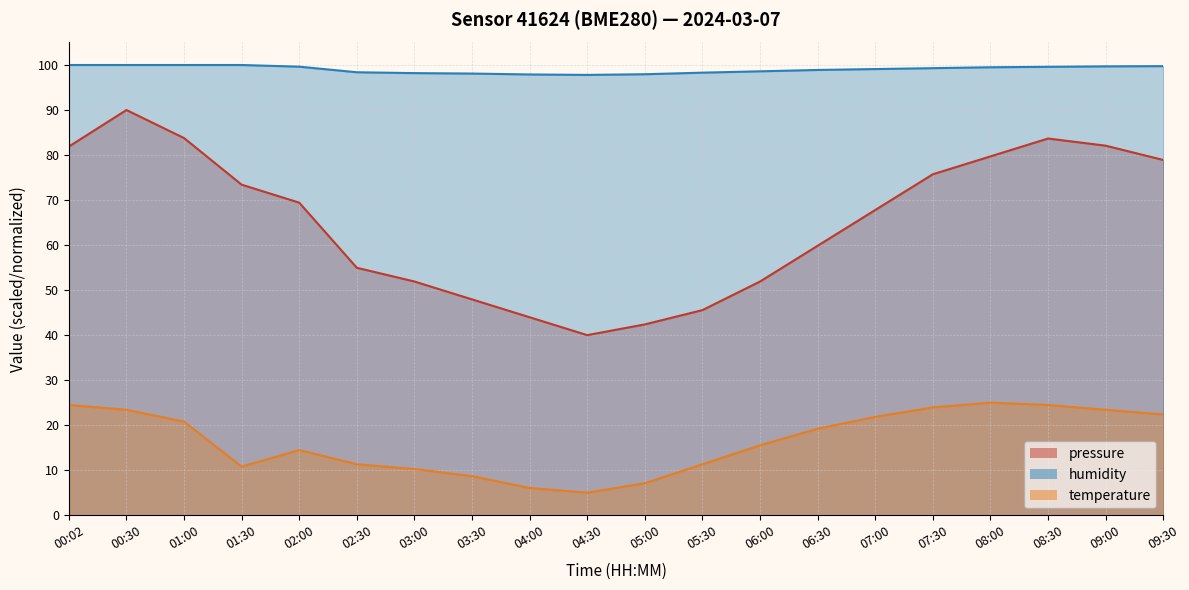

Where is the first local minimum for pressure?

04:30